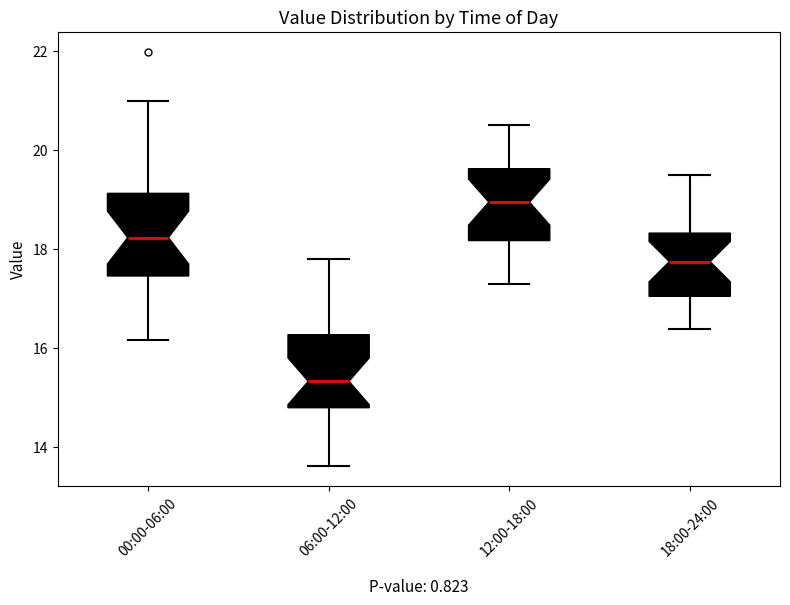

Reading left to right, read every box against the y-axis: the position of its median line, the range the box covers, and the ends of its whiskers. The values are not printed on the chart, so give them approximately, as read against the axis.

00:00-06:00: median 18.2, box 17.4 to 19.2, whiskers 16.2 to 21.0
06:00-12:00: median 15.4, box 14.8 to 16.2, whiskers 13.6 to 17.8
12:00-18:00: median 19.0, box 18.2 to 19.6, whiskers 17.4 to 20.6
18:00-24:00: median 17.8, box 17.0 to 18.4, whiskers 16.4 to 19.6